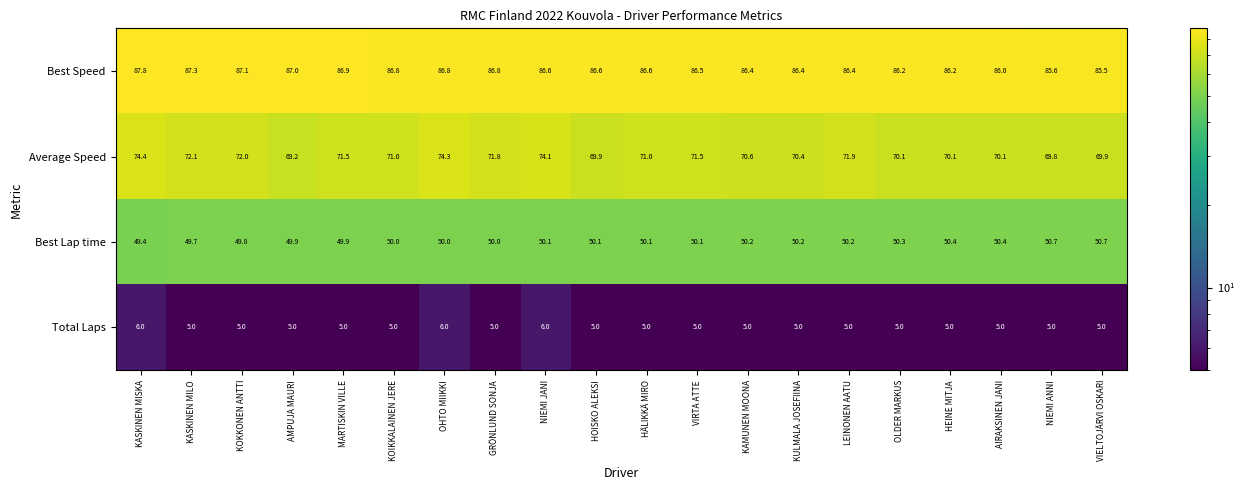

What is the difference between the highest and lowest values at NIEMI ANNI?

80.6